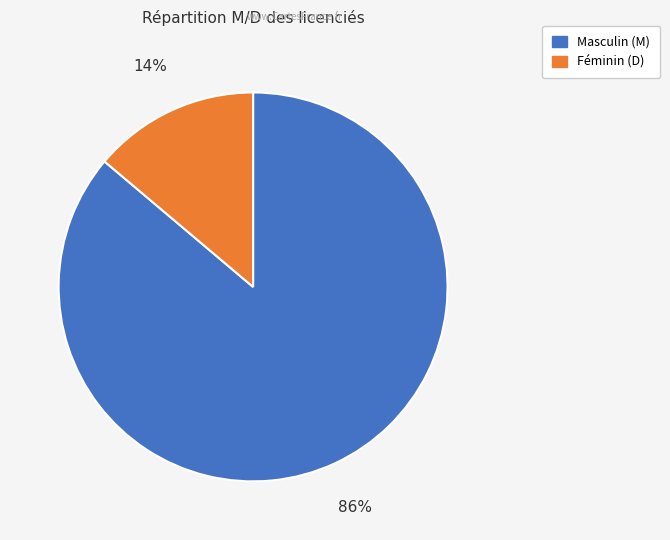

To the nearest percent, what is the difference between the largest and smallest slice percentages?

72%